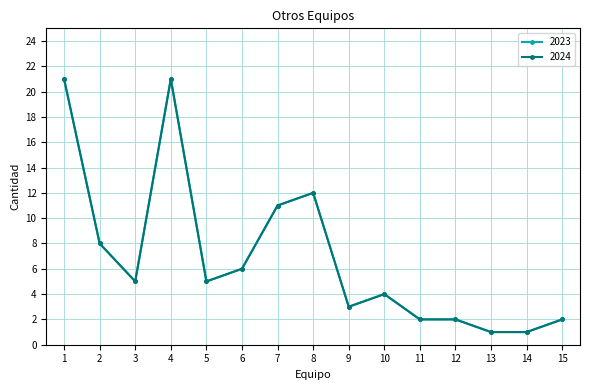

Does the chart have visible grid lines?

Yes